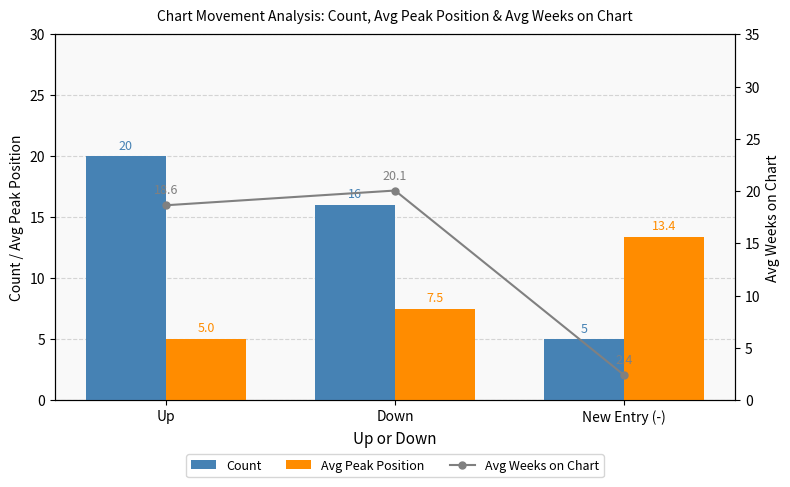

What is the difference between the Count values at Up and New Entry (-)?

15.0